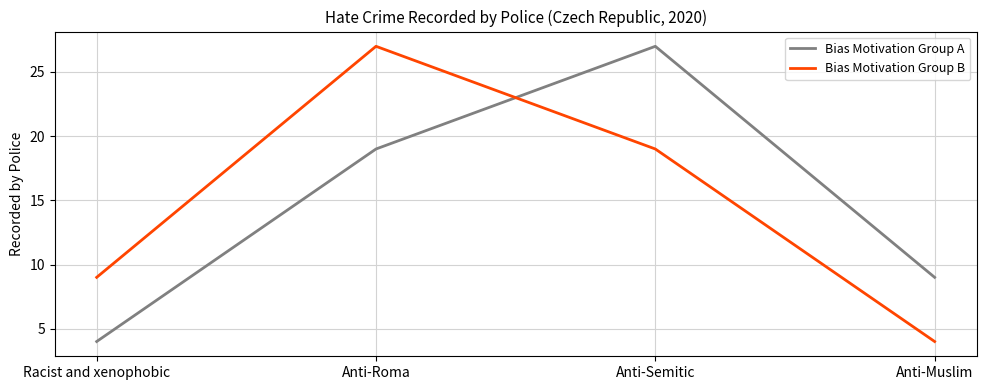

What is the spread (max minus min) of values at Anti-Roma?

8